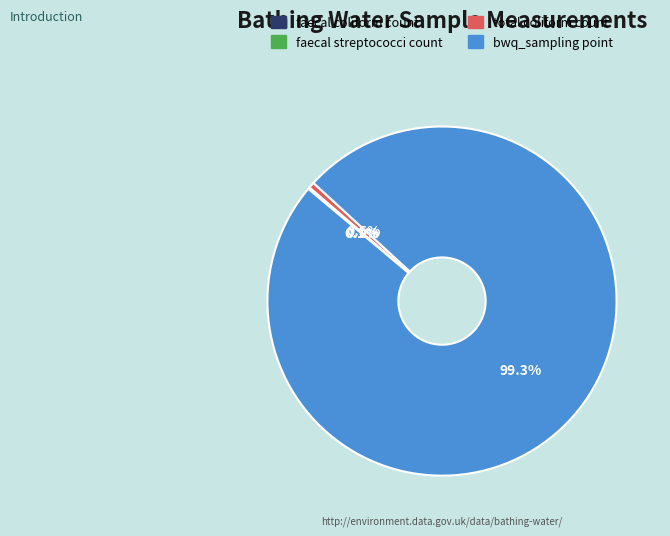

Which slice is the largest?

bwq_sampling point